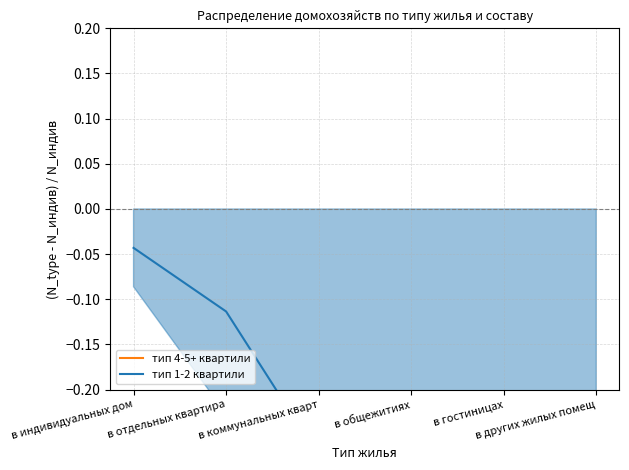

What is the difference between the тип 4-5+ квартили values at в других жилых помещ and в гостиницах?

0.1